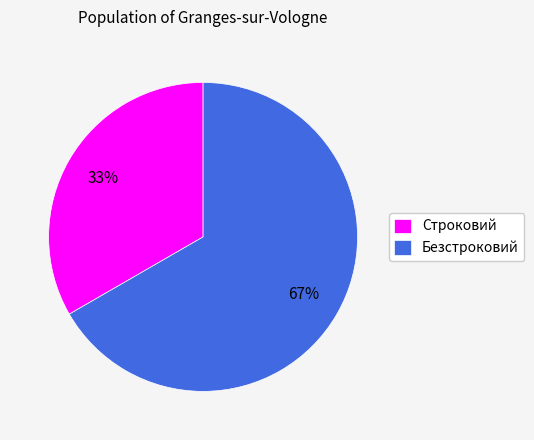

To the nearest percent, what is the combined percentage of Строковий and Безстроковий?

100%